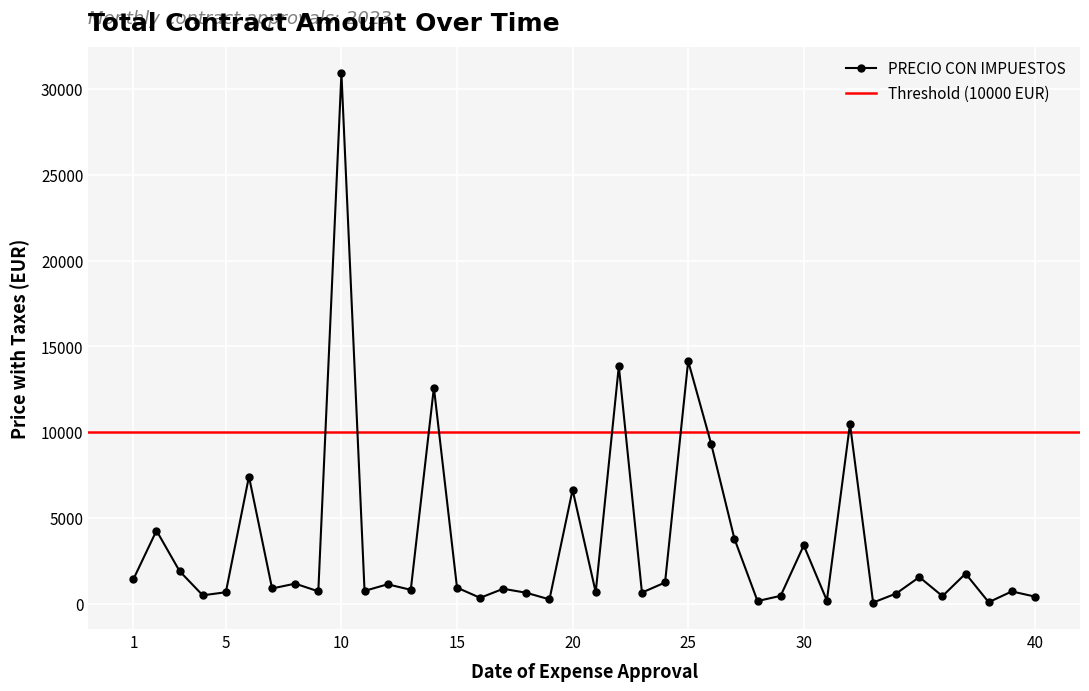

What is the maximum value for PRECIO CON IMPUESTOS?

30945.2